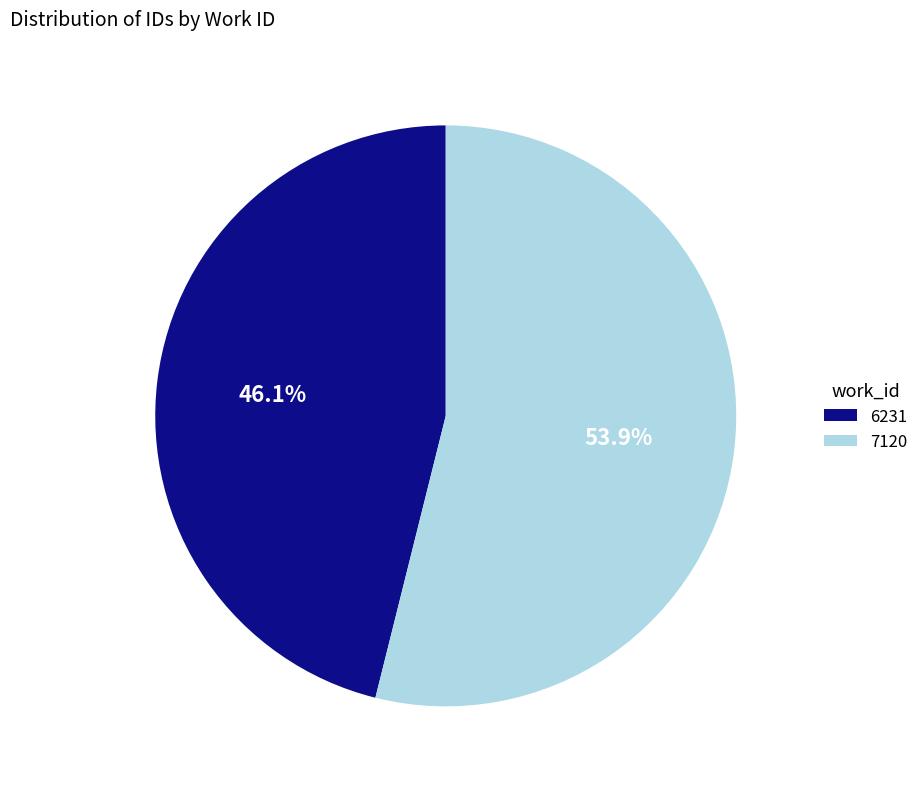

Which slice is the largest?

7120